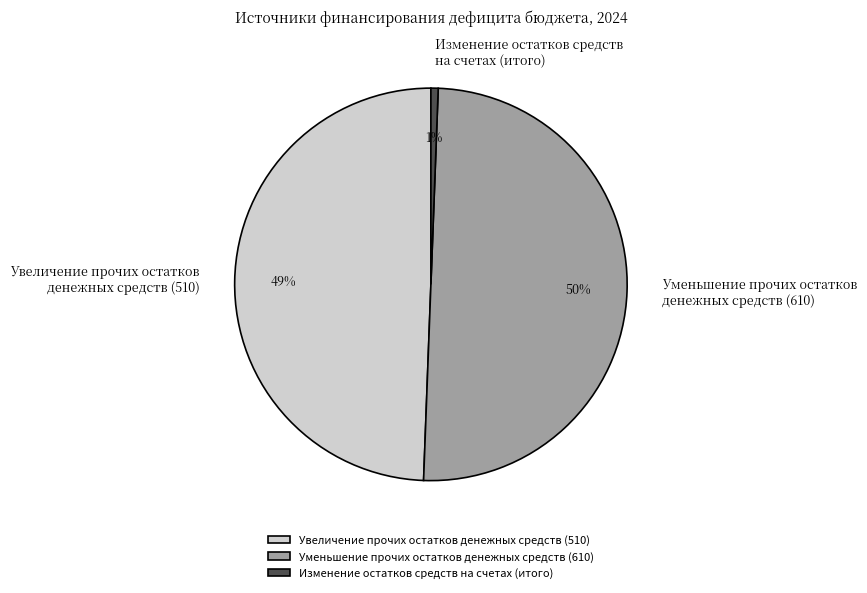

Which category has the biggest portion of the pie?

Уменьшение прочих остатков денежных средств (610)